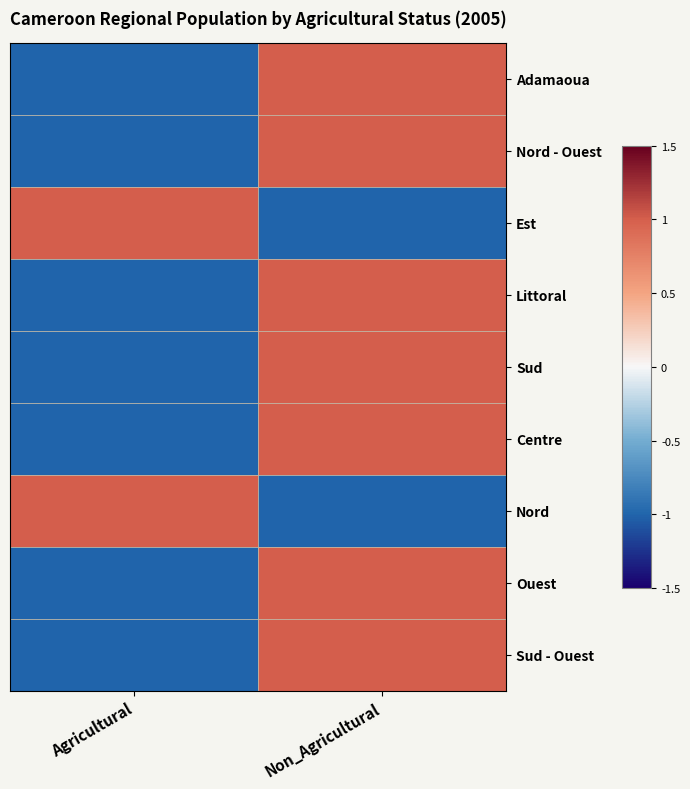

Which category has the lowest value across all series?

Agricultural